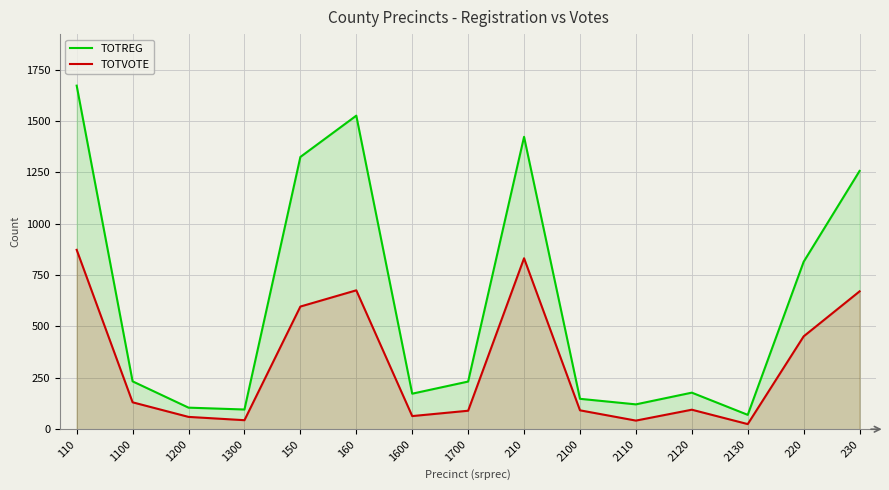

True or false: TOTVOTE has a value of 1379 at 210.

False